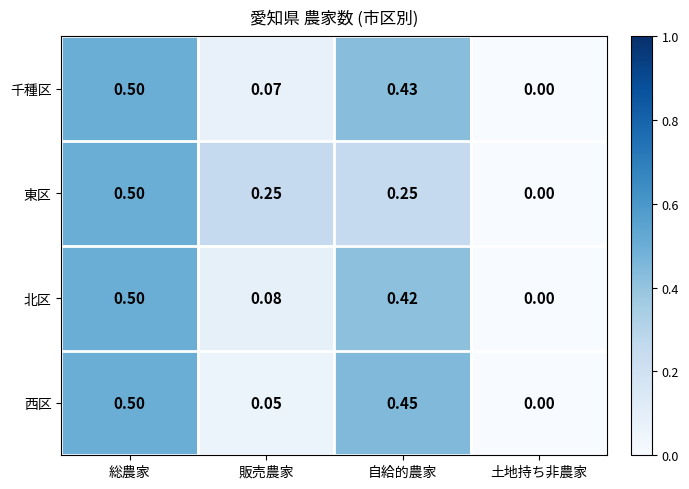

At which category is the sum across all series the highest?

総農家